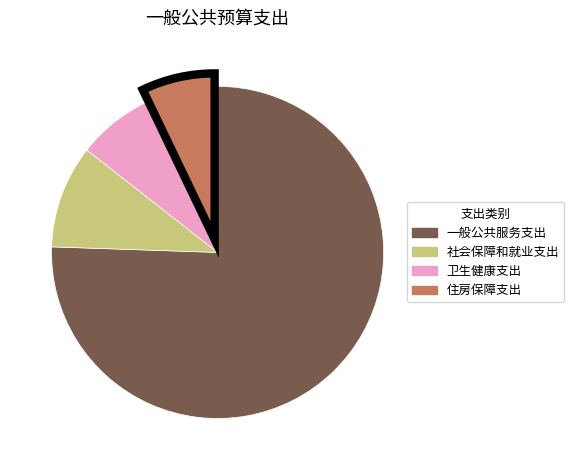

What is the largest slice in the pie chart?

一般公共服务支出